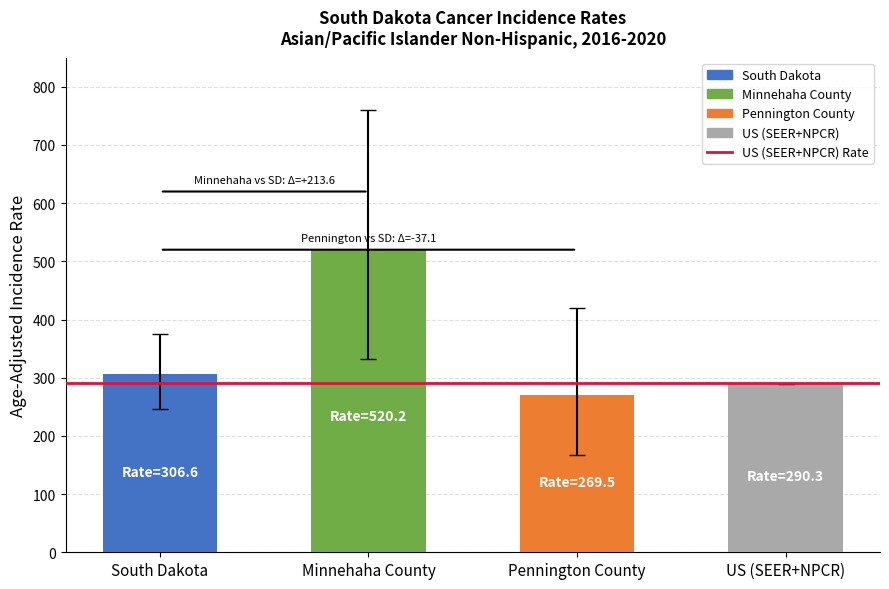

What is the value of the 4th bar from the left?

290.3